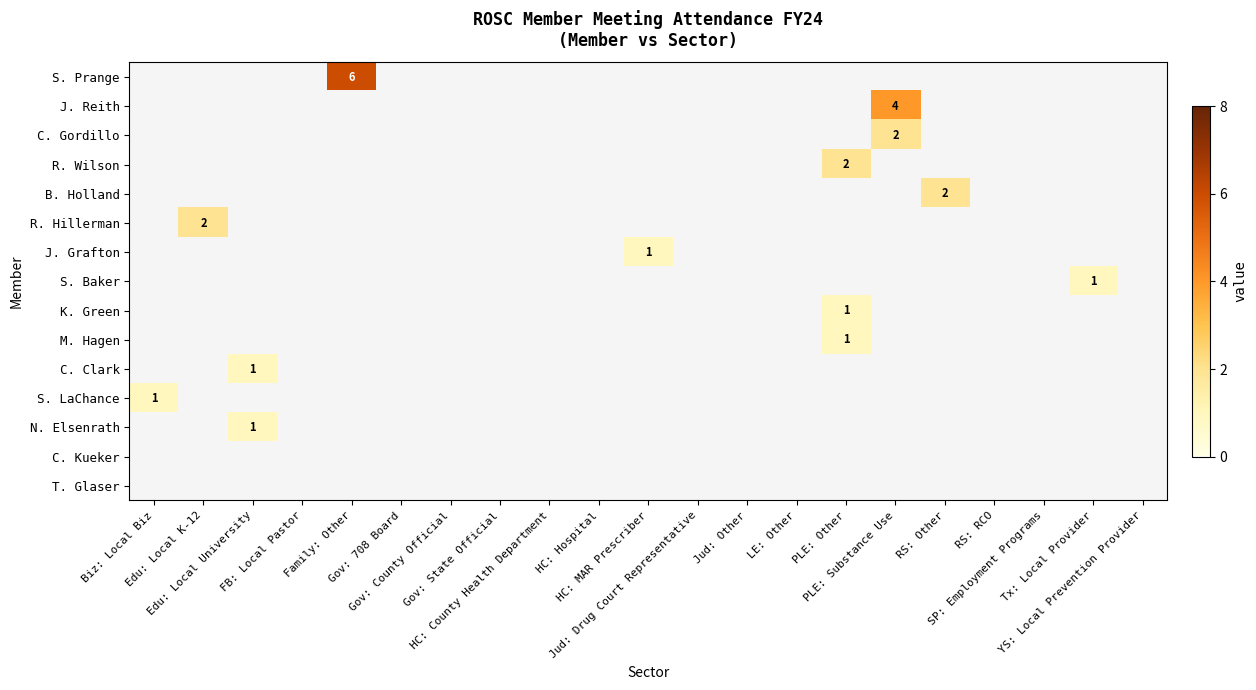

Is the value of row_8 at HC: Hospital greater than the value of row_4 at Gov: 708 Board?

No